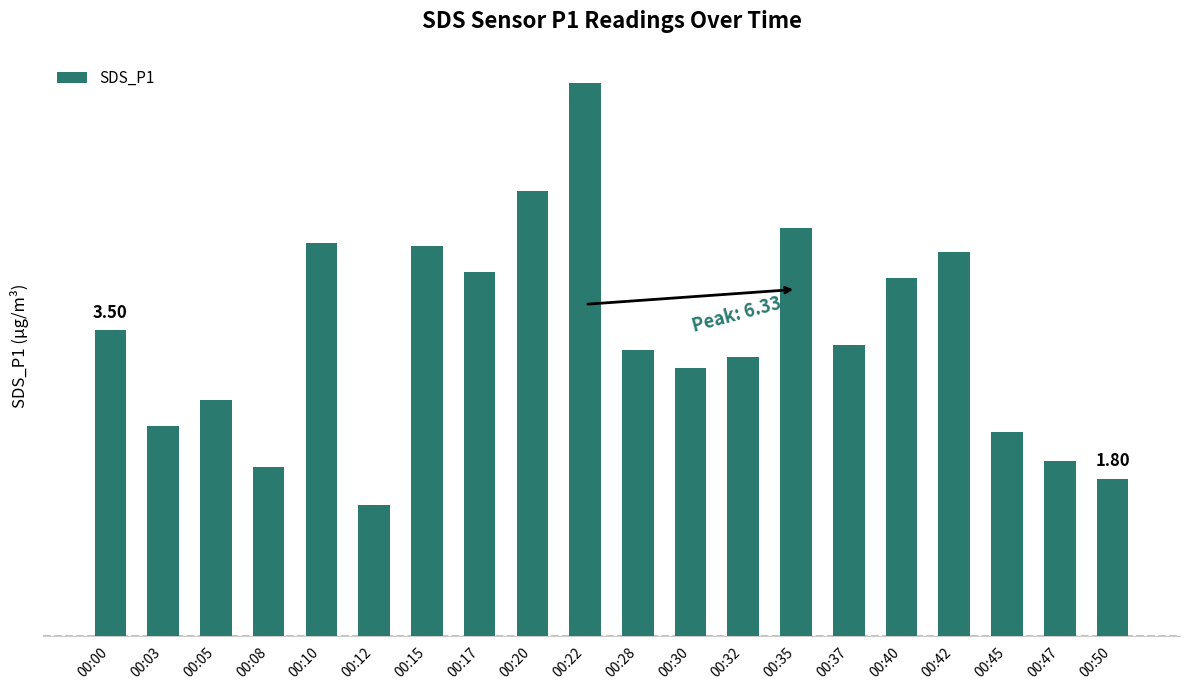

Are the bars horizontal?

No